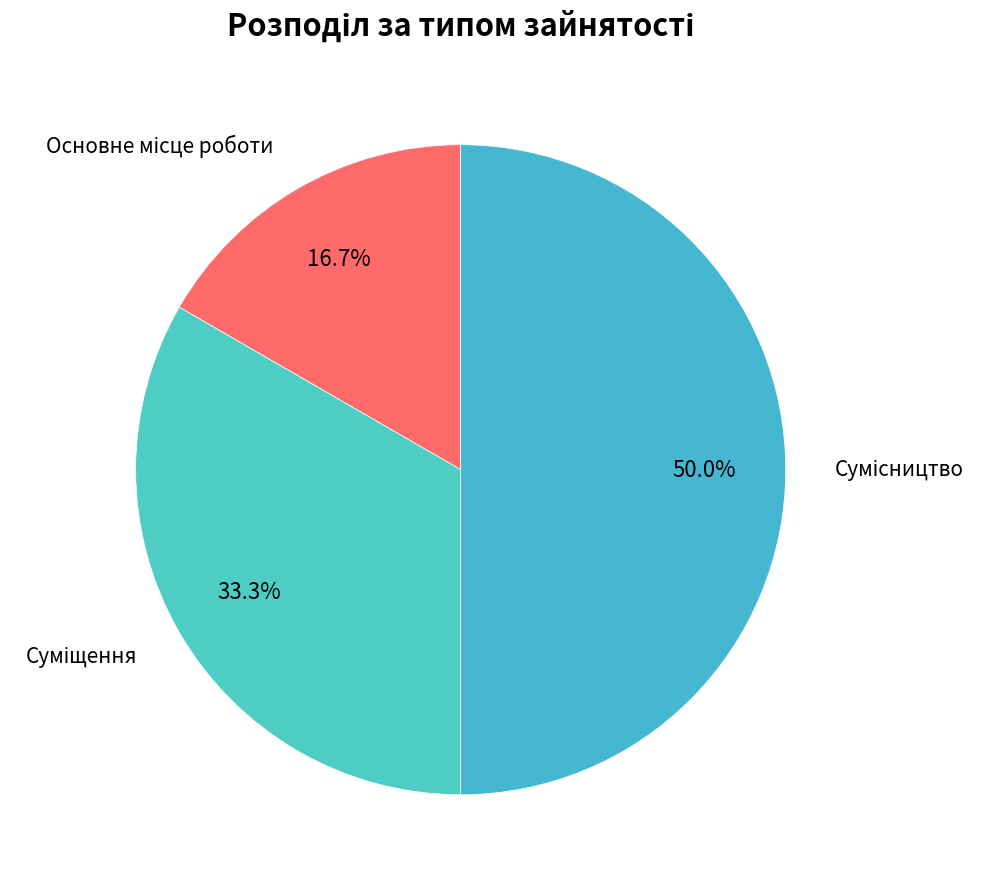

Does Основне місце роботи represent more than half of the total?

No